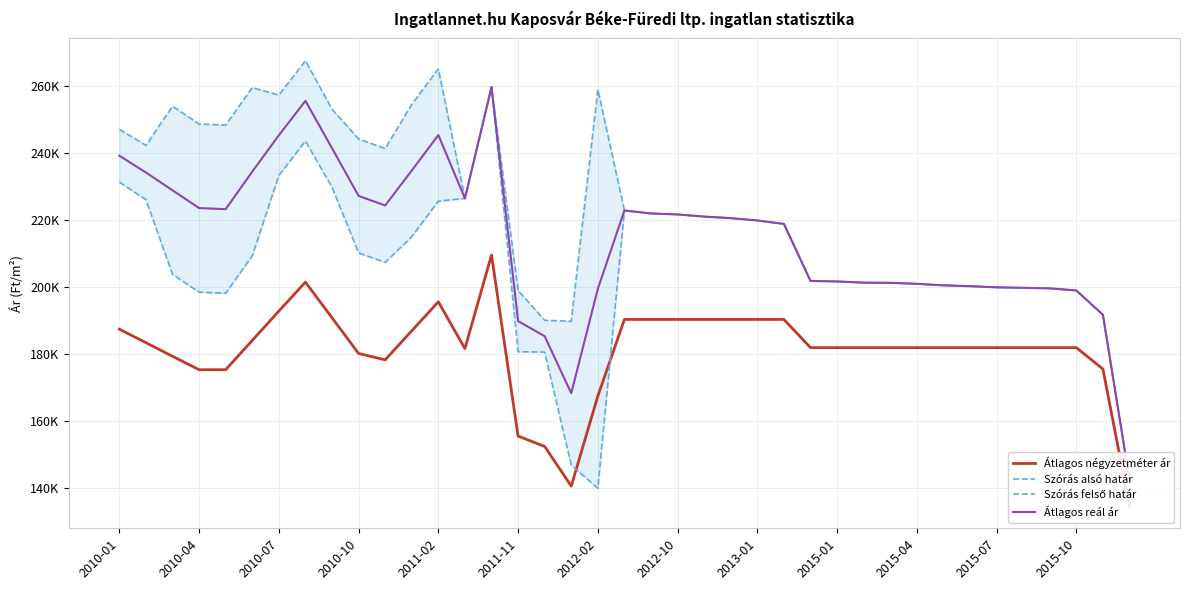

How many distinct data groups are displayed?

4